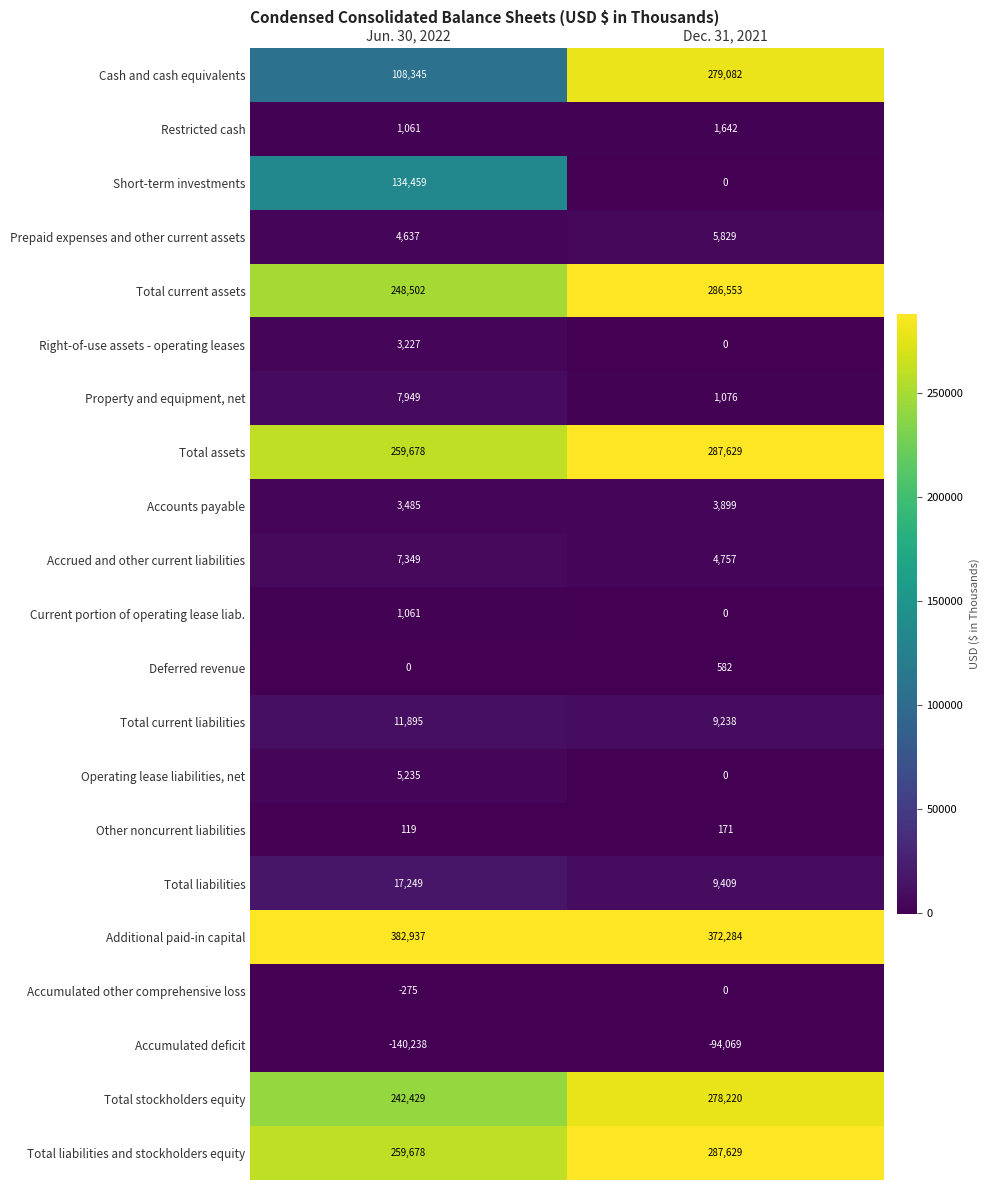

What is the average value of the Prepaid expenses and other current assets series?

5233